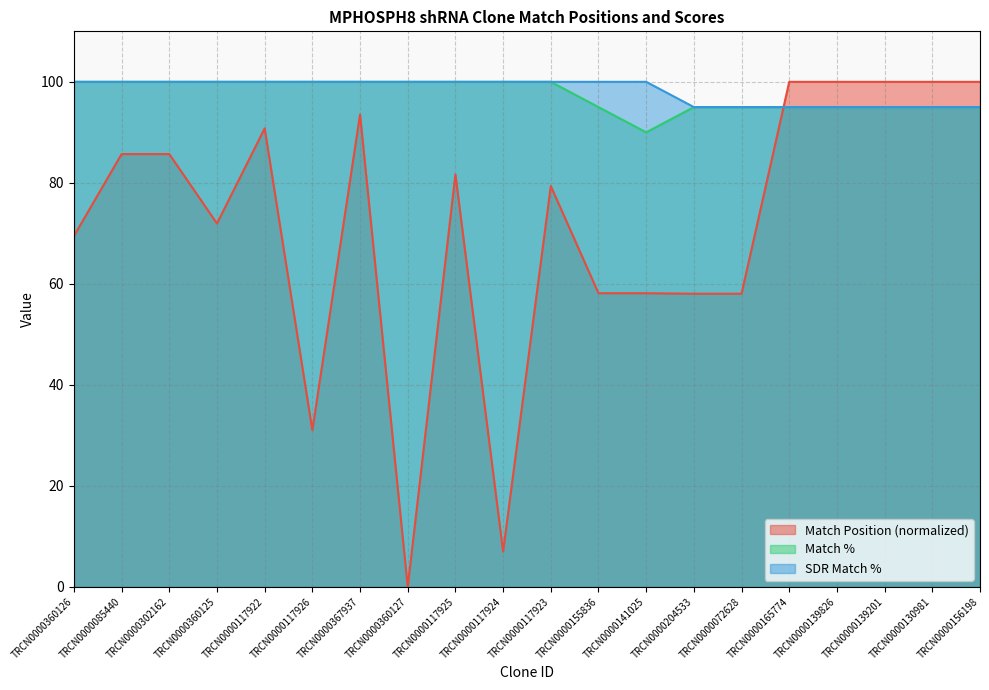

Between which two adjacent categories do Match % and Match Position first intersect?

TRCN0000072628 and TRCN0000165774